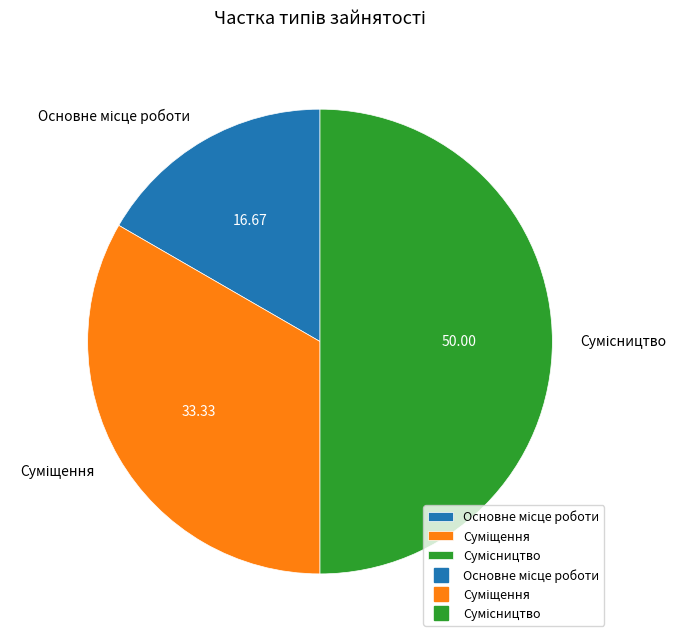

How many slices are in this pie chart?

3